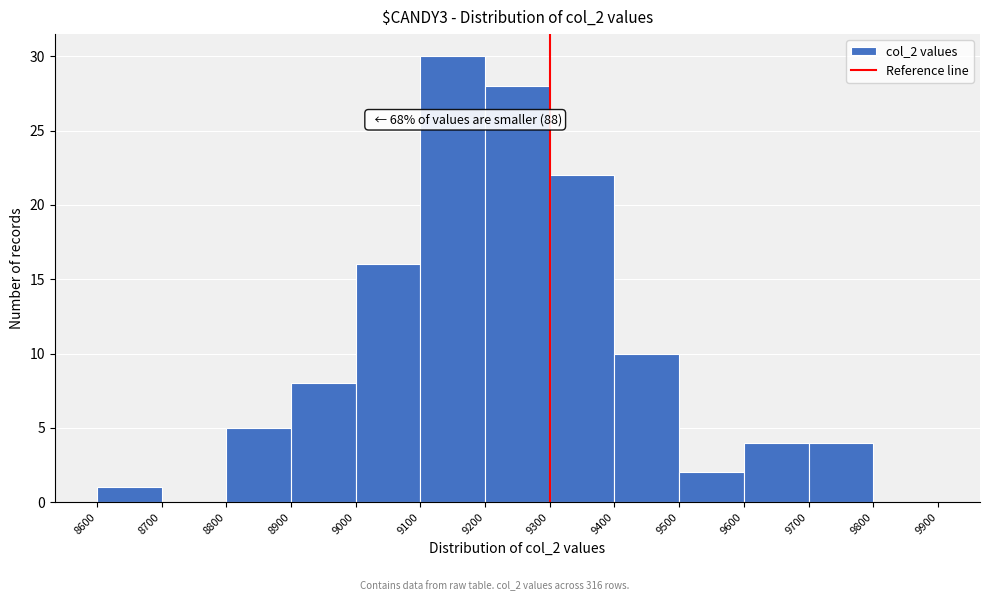

Over which range of the x-axis is the bar tallest?

9100 to 9200